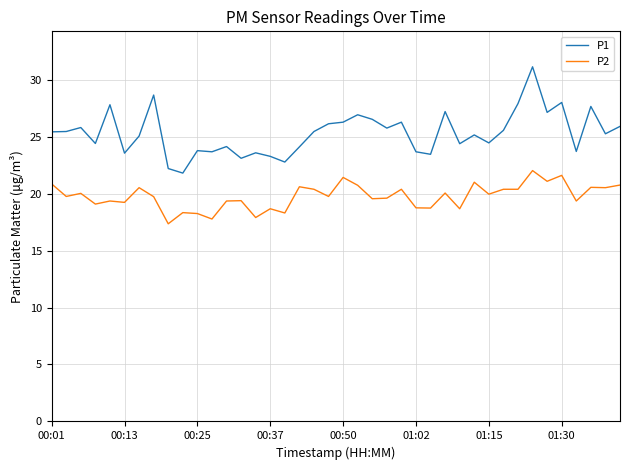

Which series has the largest range (max minus min)?

P1